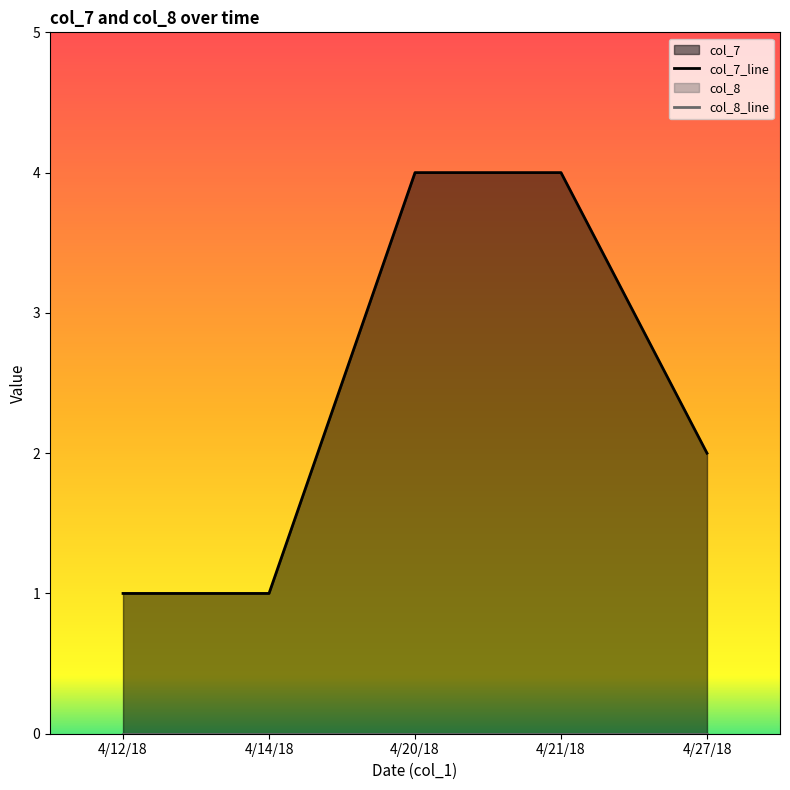

What is the difference between the col_7_line values at 4/21/18 and 4/27/18?

2